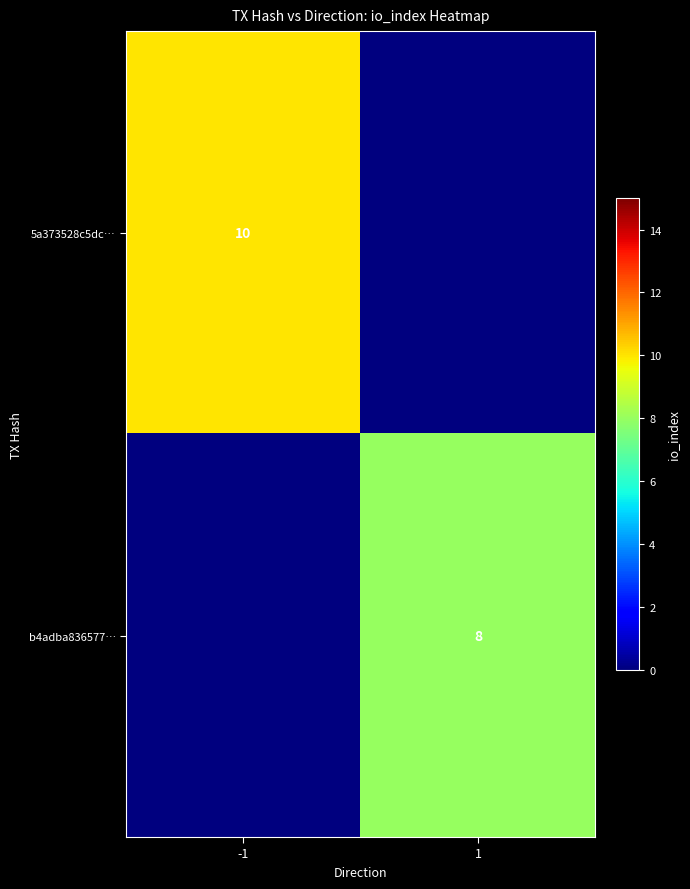

True or false: b4adba836577… has a value of 8 at 1.

True